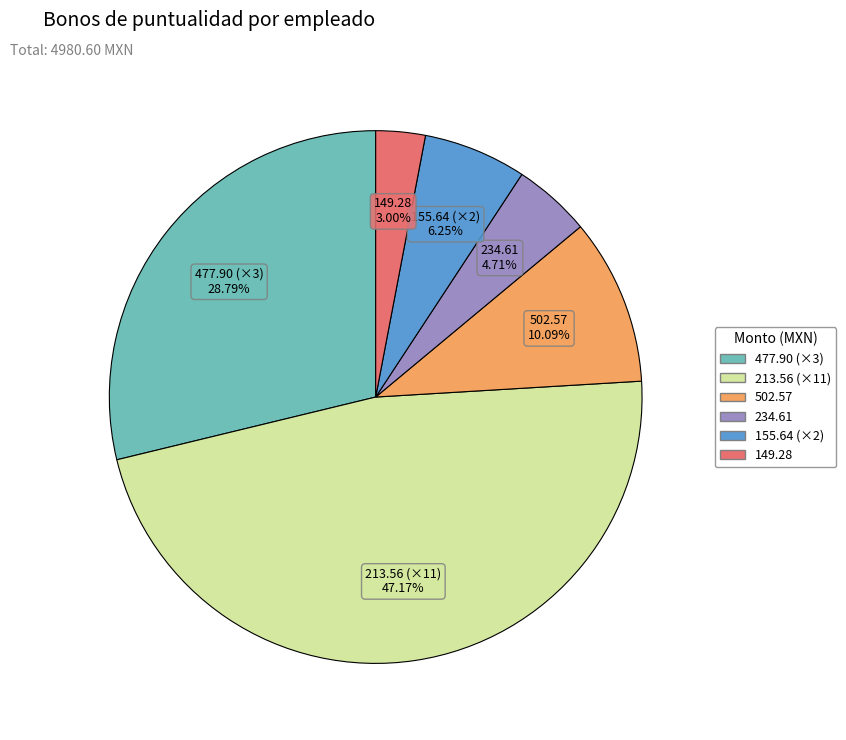

Is there any slice that represents more than half of the pie?

No